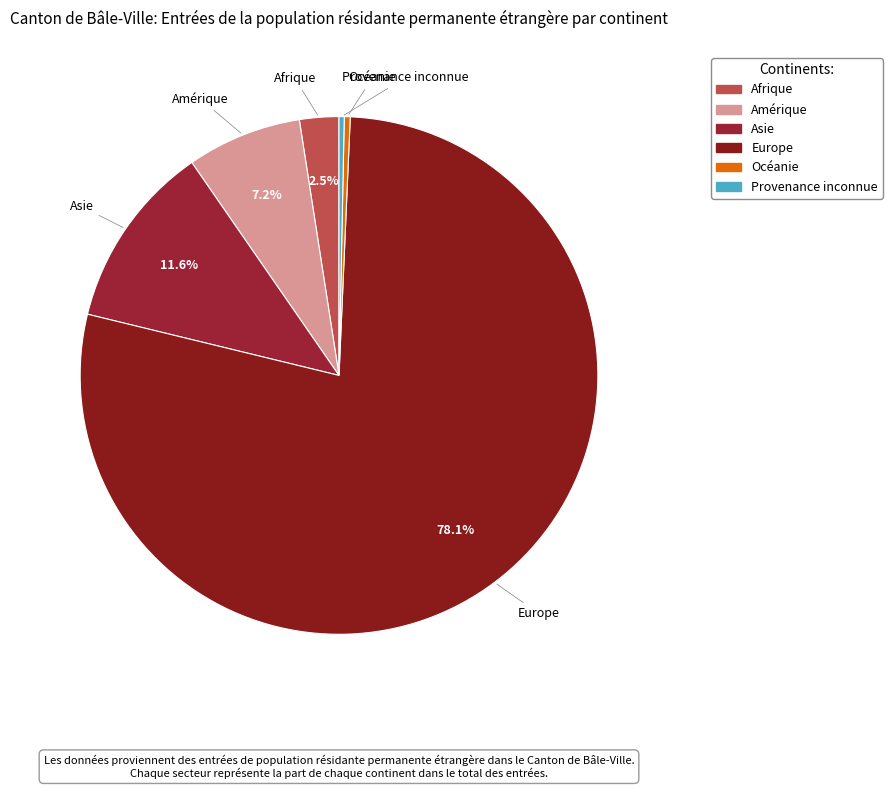

True or false: Europe accounts for 92% of the total.

False